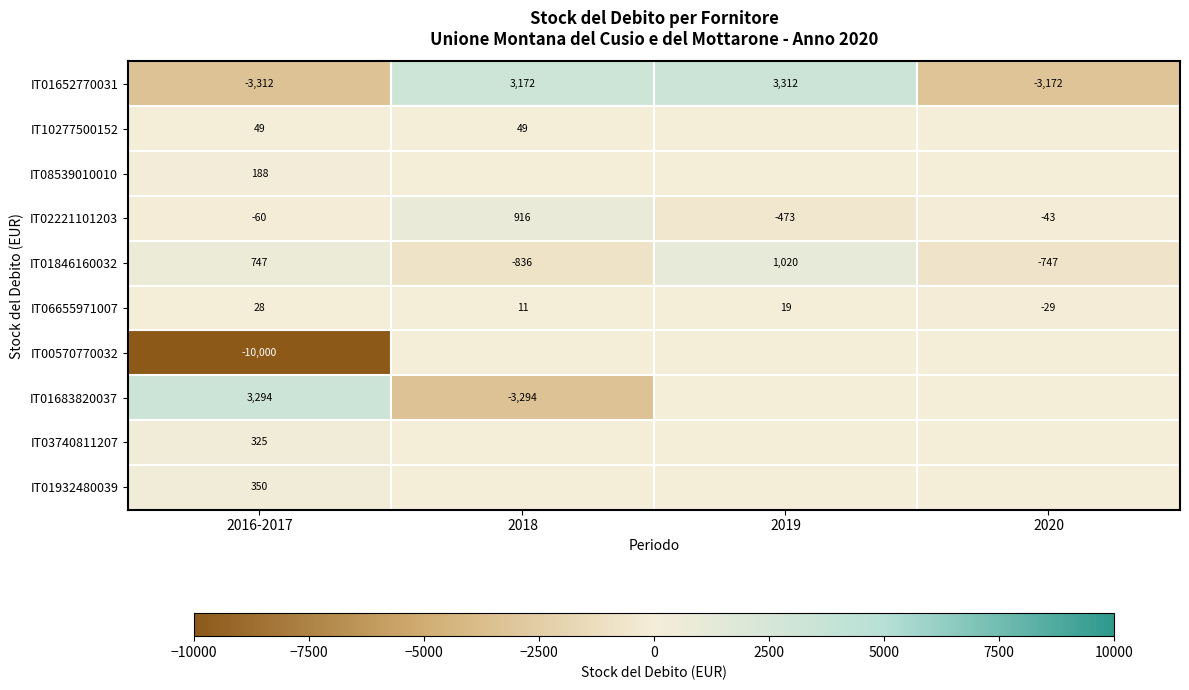

What is the total value across all series at 2016-2017?

-8391